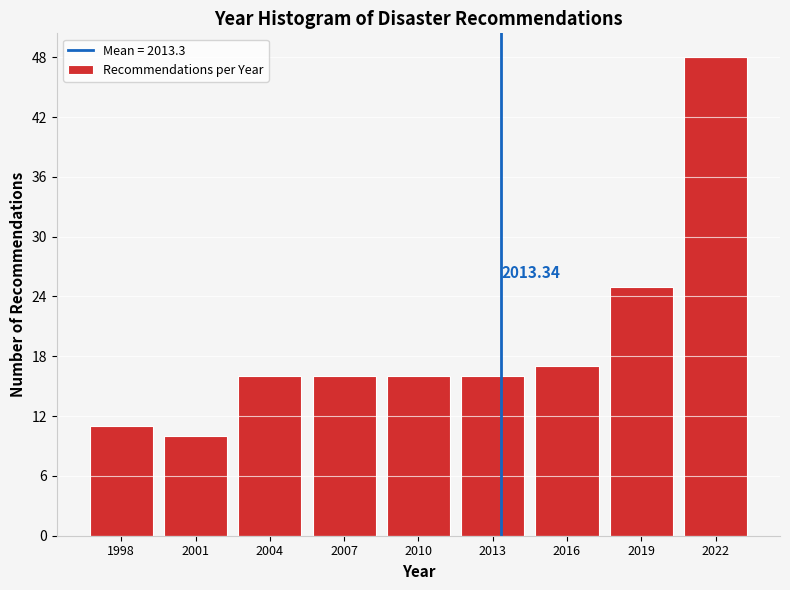

What is the difference between the values at 1998 and 2022?

37